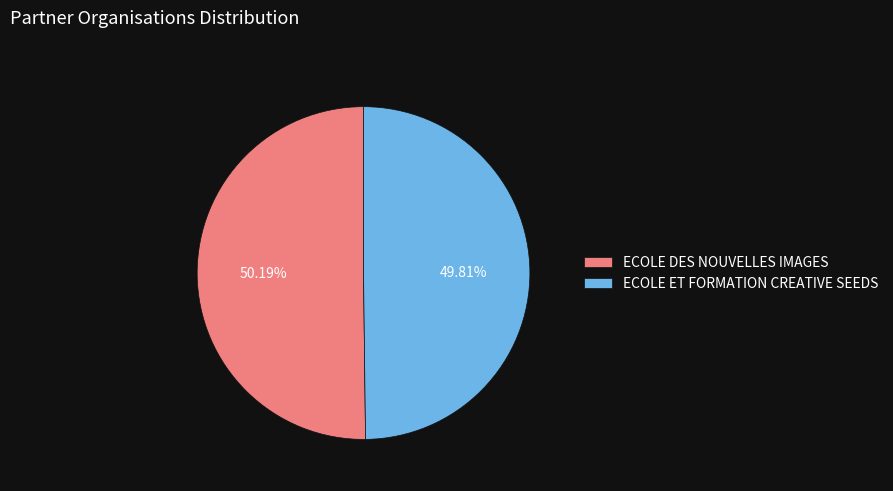

What is the total percentage of ECOLE ET FORMATION CREATIVE SEEDS and ECOLE DES NOUVELLES IMAGES?

100.0%